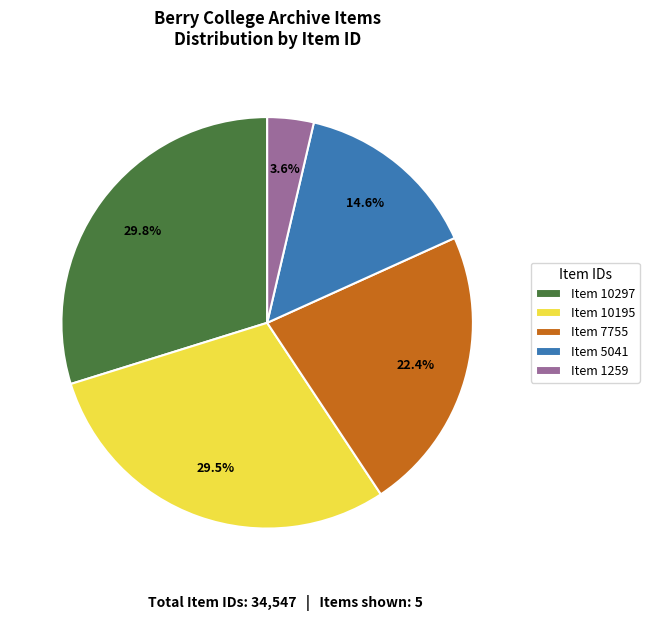

Approximately how many times larger is the value at Item 10297 compared to Item 10195?

1.0